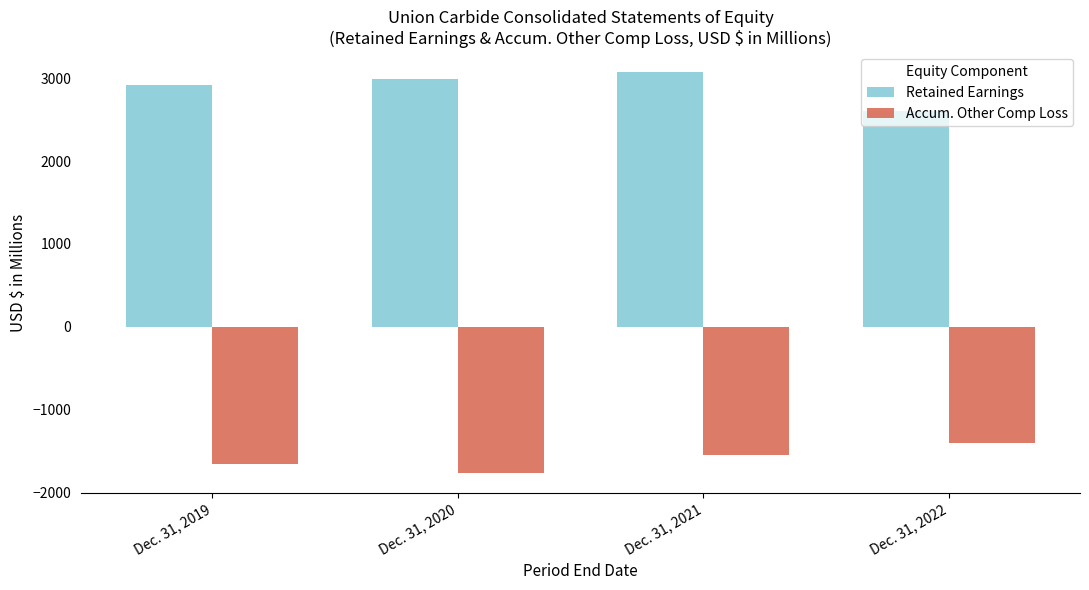

Where does the Accum. Other Comp Loss series first go above -1551?

Dec. 31, 2022